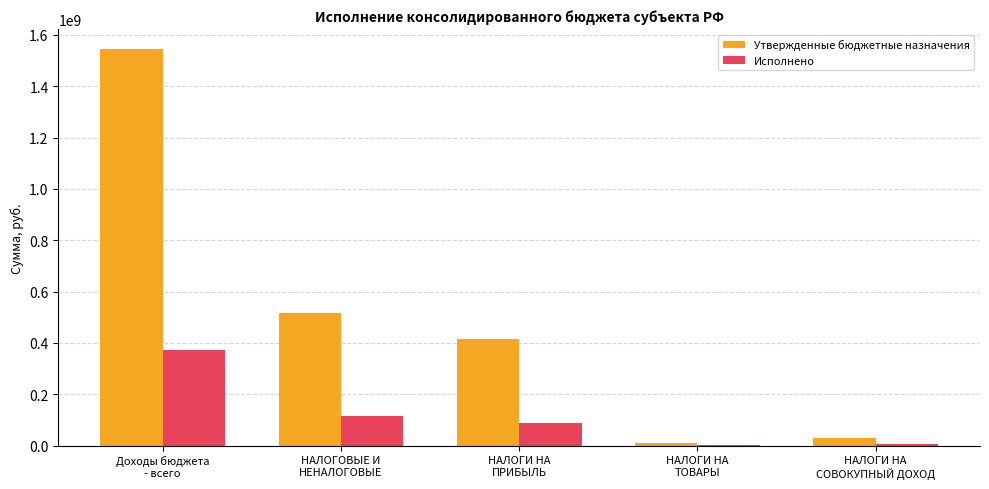

What is the maximum value shown in the chart?

1545365033.1